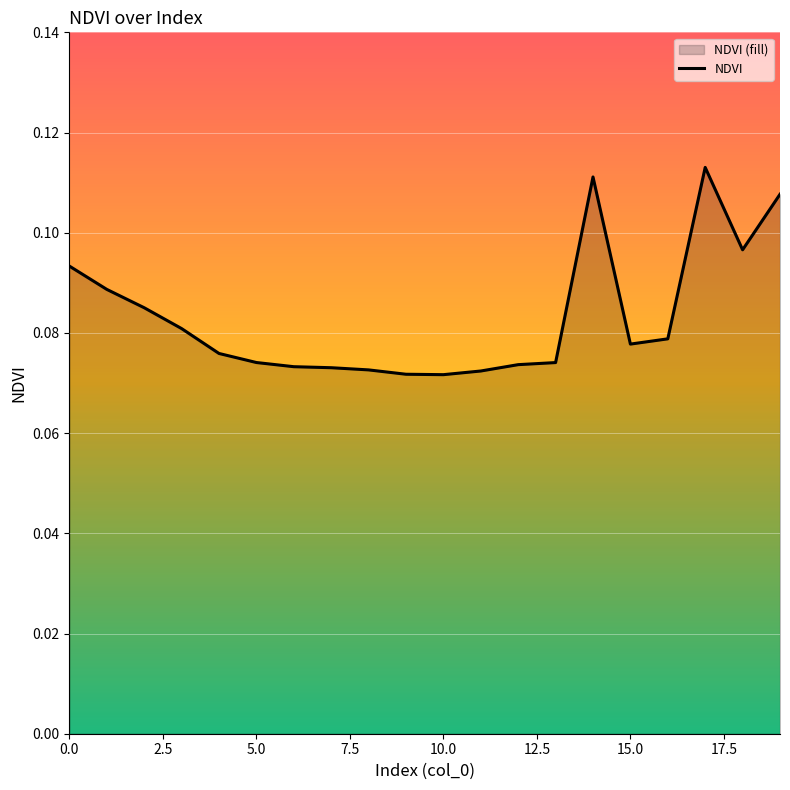

How many points are lower than both their immediate neighbors (excluding endpoints)?

3